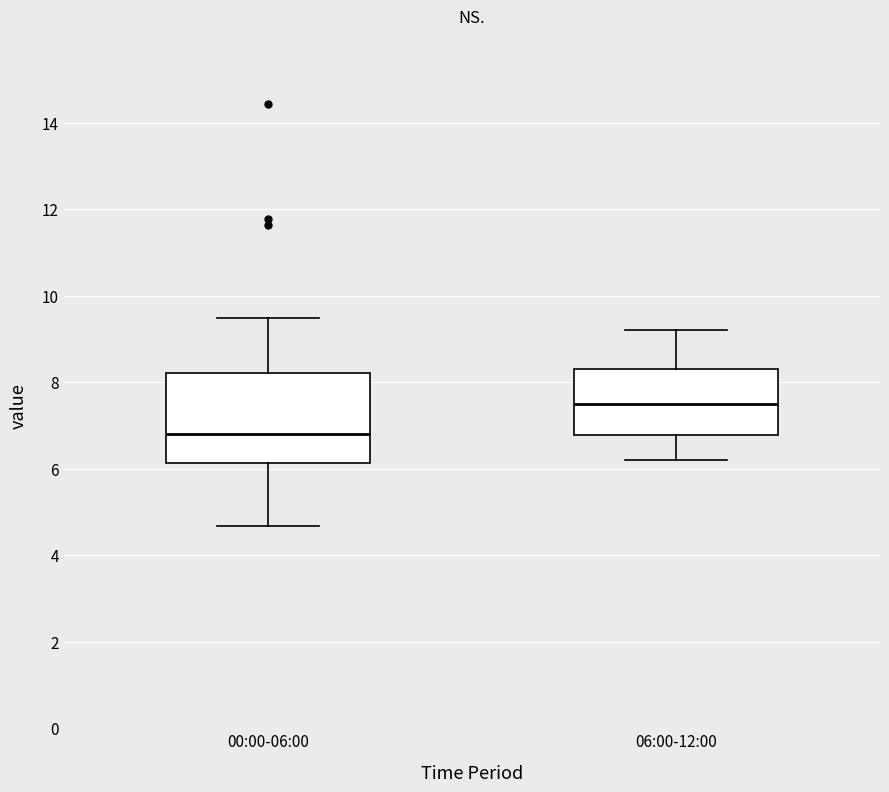

Reading left to right, transcribe this box plot: for each box, give where its median line is, the range the box spans, and where its two whiskers end, as read against the y-axis. The values are not printed on the chart, so give them approximately, as read against the axis.

00:00-06:00: median 6.8, box 6.2 to 8.2, whiskers 4.6 to 9.4
06:00-12:00: median 7.6, box 6.8 to 8.4, whiskers 6.2 to 9.2